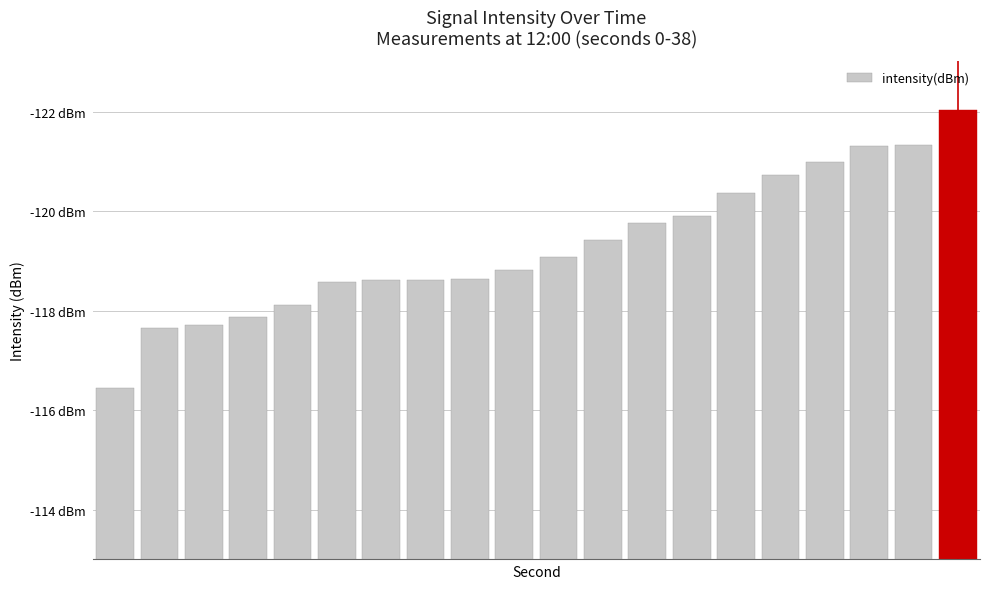

Are the bars horizontal?

No